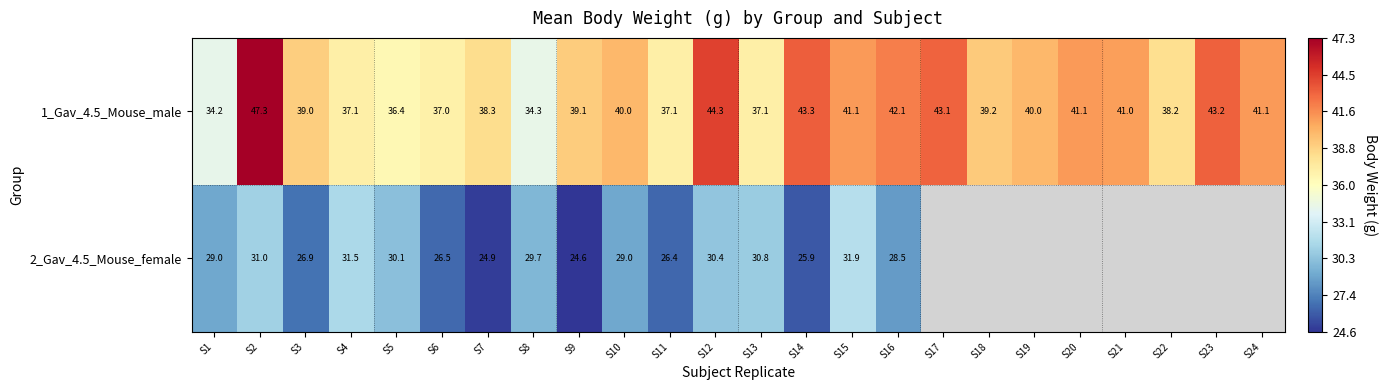

At S8, list the series in order from smallest to largest.

2_Gav_4.5_Mouse_female, 1_Gav_4.5_Mouse_male